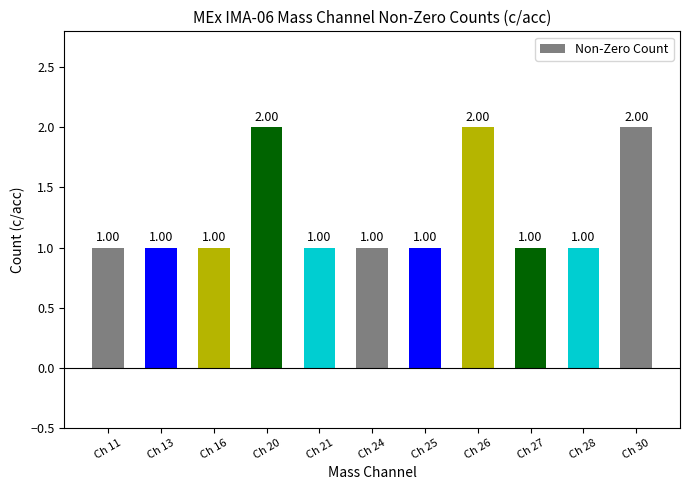

Does the chart contain any negative values?

No